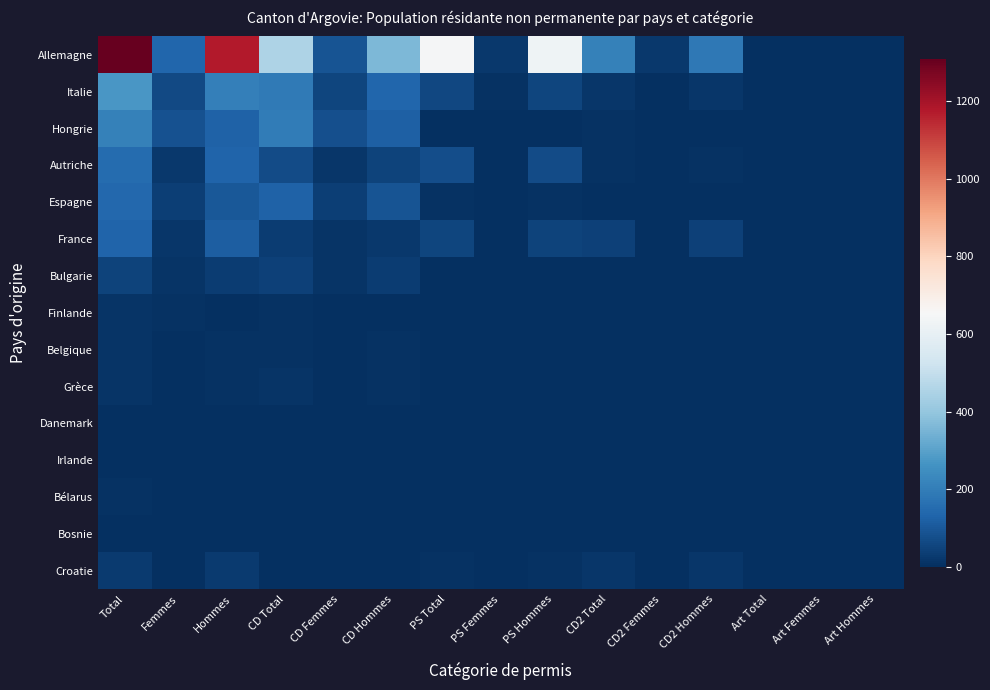

Reading left to right, extract all data points from this chart.

Allemagne: Total=1309	Femmes=135	Hommes=1174	CD Total=451	CD Femmes=91	CD Hommes=360	PS Total=647	PS Femmes=22	PS Hommes=625	CD2 Total=211	CD2 Femmes=22	CD2 Hommes=189	Art Total=0	Art Femmes=0	Art Hommes=0
Italie: Total=272	Femmes=64	Hommes=208	CD Total=193	CD Femmes=56	CD Hommes=137	PS Total=60	PS Femmes=6	PS Hommes=54	CD2 Total=19	CD2 Femmes=2	CD2 Hommes=17	Art Total=0	Art Femmes=0	Art Hommes=0
Hongrie: Total=210	Femmes=84	Hommes=126	CD Total=198	CD Femmes=77	CD Hommes=121	PS Total=5	PS Femmes=2	PS Hommes=3	CD2 Total=7	CD2 Femmes=5	CD2 Hommes=2	Art Total=0	Art Femmes=0	Art Hommes=0
Autriche: Total=150	Femmes=22	Hommes=128	CD Total=71	CD Femmes=20	CD Hommes=51	PS Total=73	PS Femmes=2	PS Hommes=71	CD2 Total=6	CD2 Femmes=0	CD2 Hommes=6	Art Total=0	Art Femmes=0	Art Hommes=0
Espagne: Total=139	Femmes=38	Hommes=101	CD Total=127	CD Femmes=38	CD Hommes=89	PS Total=8	PS Femmes=0	PS Hommes=8	CD2 Total=4	CD2 Femmes=0	CD2 Hommes=4	Art Total=0	Art Femmes=0	Art Hommes=0
France: Total=131	Femmes=18	Hommes=113	CD Total=35	CD Femmes=13	CD Hommes=22	PS Total=54	PS Femmes=4	PS Hommes=50	CD2 Total=42	CD2 Femmes=1	CD2 Hommes=41	Art Total=0	Art Femmes=0	Art Hommes=0
Bulgarie: Total=49	Femmes=15	Hommes=34	CD Total=45	CD Femmes=14	CD Hommes=31	PS Total=3	PS Femmes=1	PS Hommes=2	CD2 Total=1	CD2 Femmes=0	CD2 Hommes=1	Art Total=0	Art Femmes=0	Art Hommes=0
Finlande: Total=12	Femmes=8	Hommes=4	CD Total=8	CD Femmes=5	CD Hommes=3	PS Total=4	PS Femmes=3	PS Hommes=1	CD2 Total=0	CD2 Femmes=0	CD2 Hommes=0	Art Total=0	Art Femmes=0	Art Hommes=0
Belgique: Total=11	Femmes=1	Hommes=10	CD Total=7	CD Femmes=1	CD Hommes=6	PS Total=3	PS Femmes=0	PS Hommes=3	CD2 Total=1	CD2 Femmes=0	CD2 Hommes=1	Art Total=0	Art Femmes=0	Art Hommes=0
Grèce: Total=13	Femmes=4	Hommes=9	CD Total=11	CD Femmes=4	CD Hommes=7	PS Total=1	PS Femmes=0	PS Hommes=1	CD2 Total=1	CD2 Femmes=0	CD2 Hommes=1	Art Total=0	Art Femmes=0	Art Hommes=0
Danemark: Total=4	Femmes=1	Hommes=3	CD Total=3	CD Femmes=1	CD Hommes=2	PS Total=0	PS Femmes=0	PS Hommes=0	CD2 Total=1	CD2 Femmes=0	CD2 Hommes=1	Art Total=0	Art Femmes=0	Art Hommes=0
Irlande: Total=4	Femmes=0	Hommes=4	CD Total=0	CD Femmes=0	CD Hommes=0	PS Total=4	PS Femmes=0	PS Hommes=4	CD2 Total=0	CD2 Femmes=0	CD2 Hommes=0	Art Total=0	Art Femmes=0	Art Hommes=0
Bélarus: Total=6	Femmes=1	Hommes=5	CD Total=3	CD Femmes=1	CD Hommes=2	PS Total=1	PS Femmes=0	PS Hommes=1	CD2 Total=0	CD2 Femmes=0	CD2 Hommes=0	Art Total=2	Art Femmes=0	Art Hommes=2
Bosnie: Total=3	Femmes=2	Hommes=1	CD Total=3	CD Femmes=2	CD Hommes=1	PS Total=0	PS Femmes=0	PS Hommes=0	CD2 Total=0	CD2 Femmes=0	CD2 Hommes=0	Art Total=0	Art Femmes=0	Art Hommes=0
Croatie: Total=29	Femmes=2	Hommes=27	CD Total=4	CD Femmes=1	CD Hommes=3	PS Total=8	PS Femmes=0	PS Hommes=8	CD2 Total=17	CD2 Femmes=1	CD2 Hommes=16	Art Total=0	Art Femmes=0	Art Hommes=0